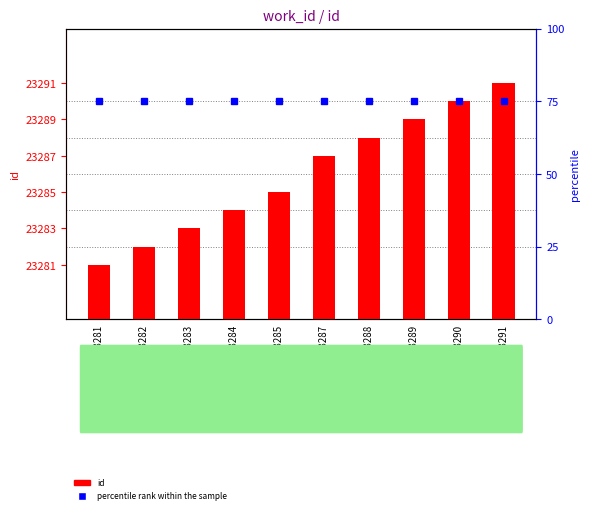

Which series changed the most between 23284 and 23288?

id